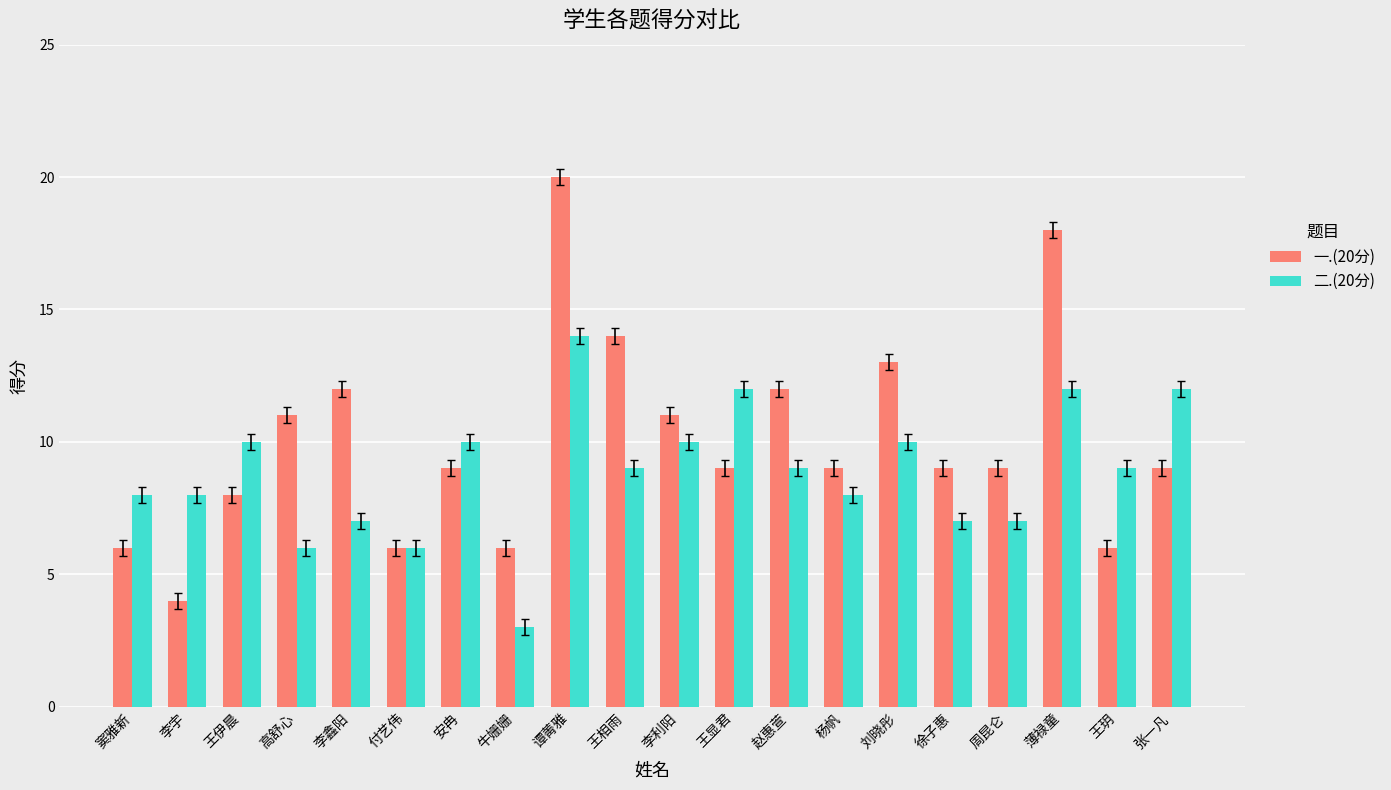

At 王伊晨, list the series in order from smallest to largest.

一.(20分), 二.(20分)